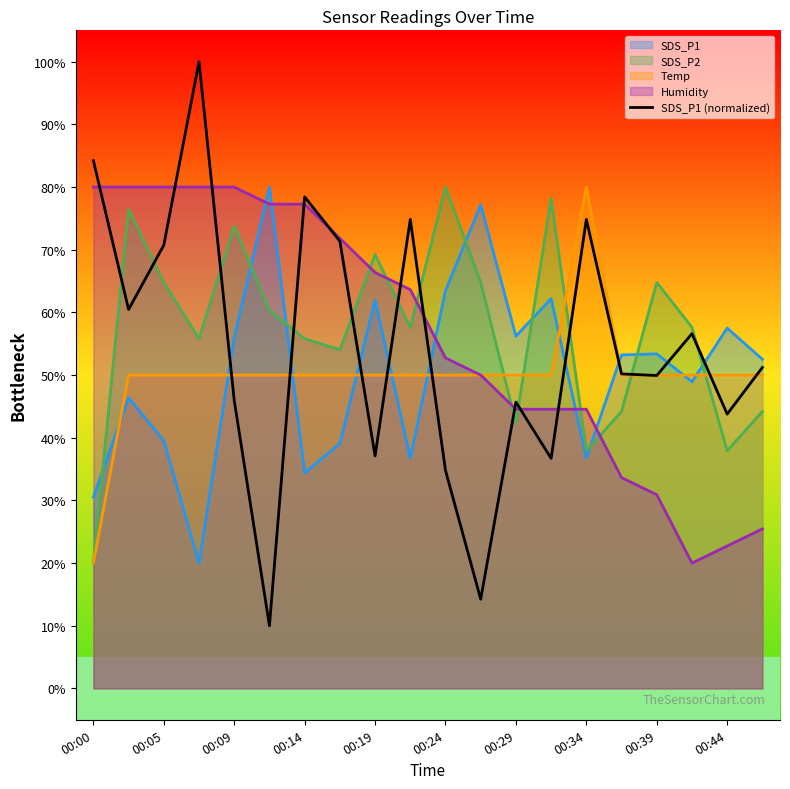

How many intersections are there between SDS_P1 (normalized) and SDS_P2?

12